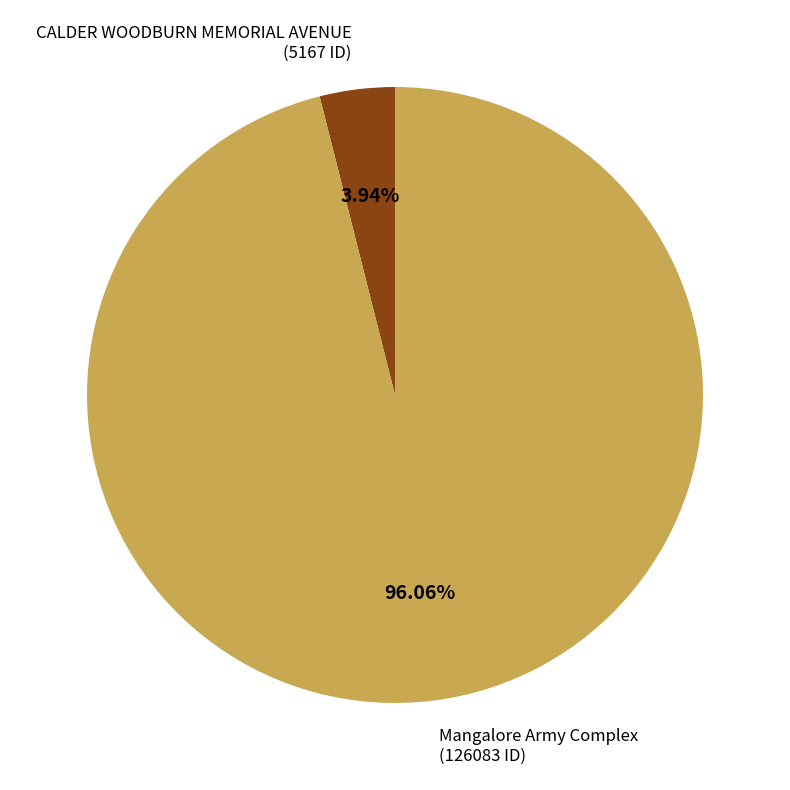

Is CALDER WOODBURN MEMORIAL AVENUE the majority of the pie?

No